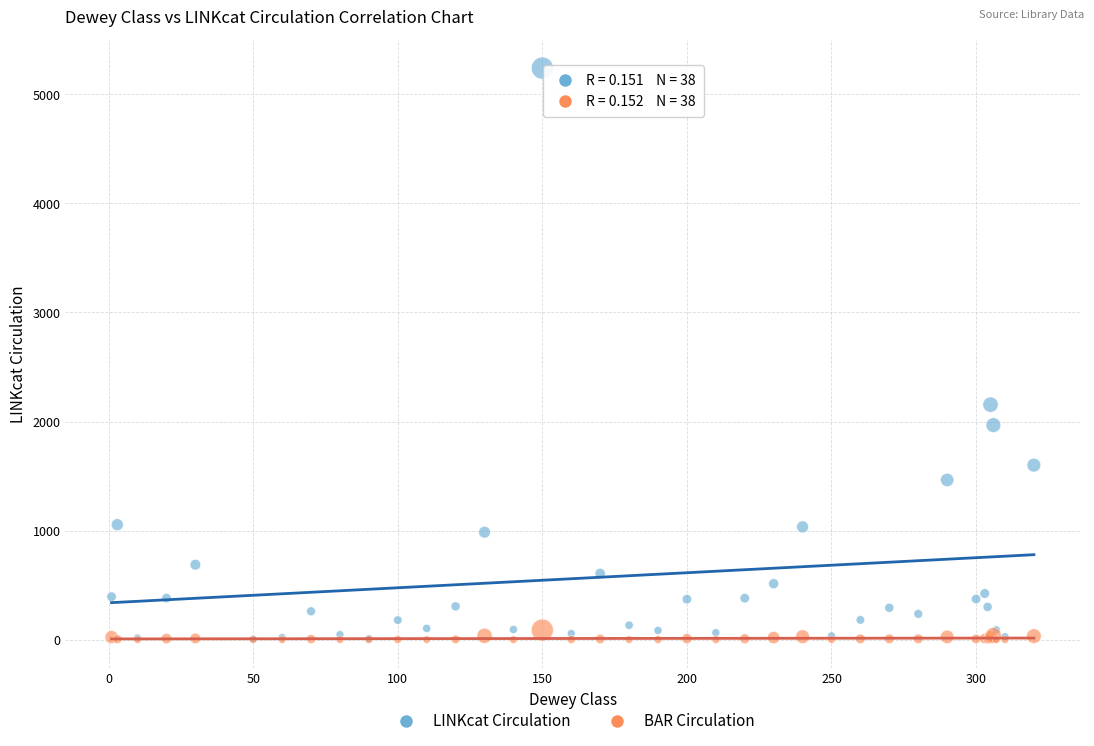

Which series has the largest Y range (max minus min)?

LINKcat Circulation